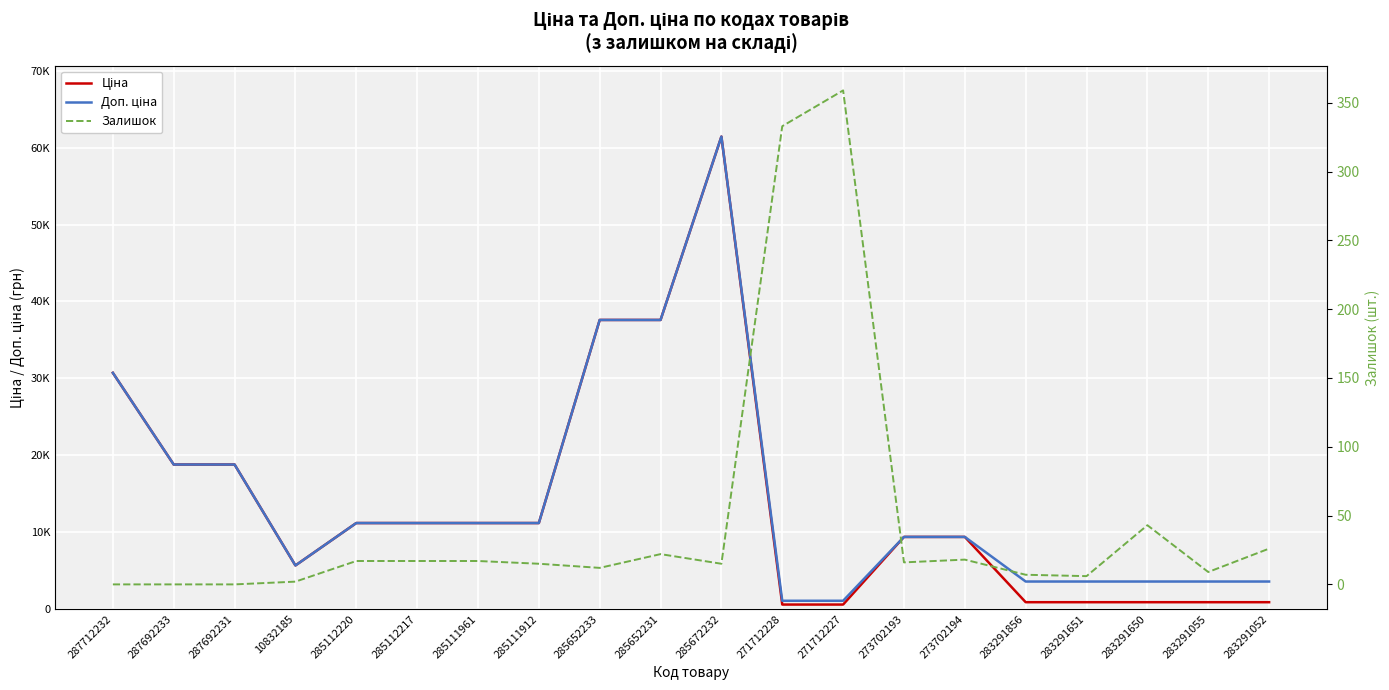

What is the value of the Залишок point at the 6th from the left?

17.0